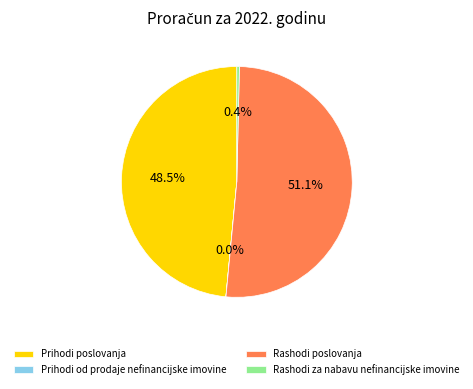

What is the largest slice in the pie chart?

Rashodi poslovanja